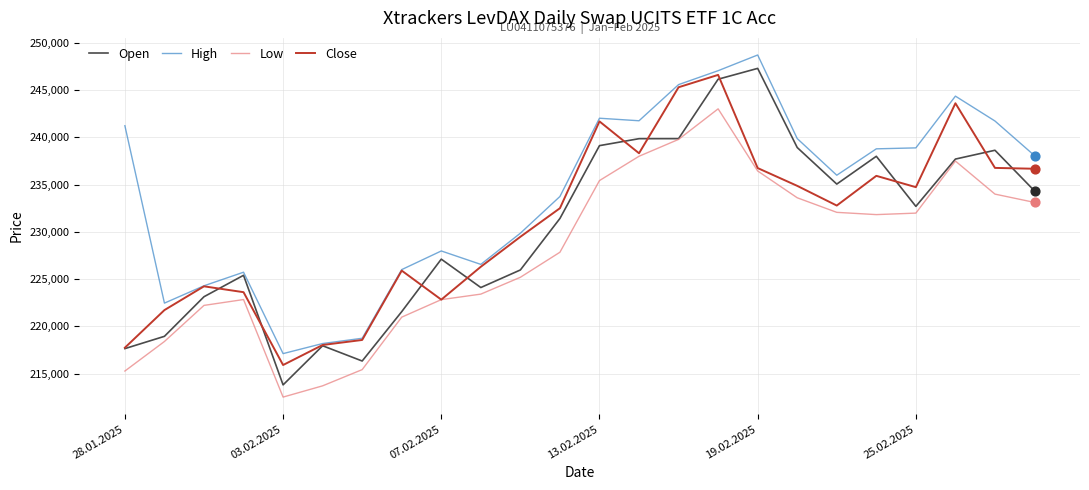

Which series has the largest total across all categories?

High